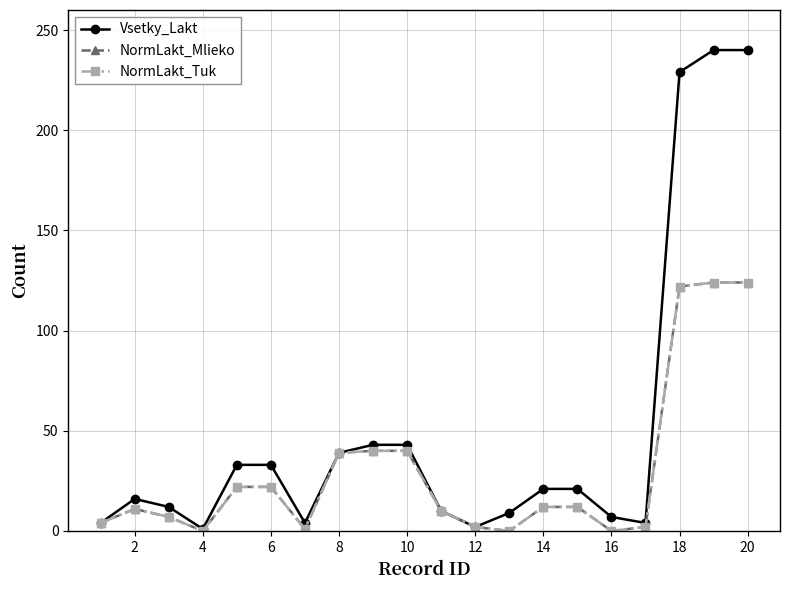

Is this an area chart (filled region under the line)?

No